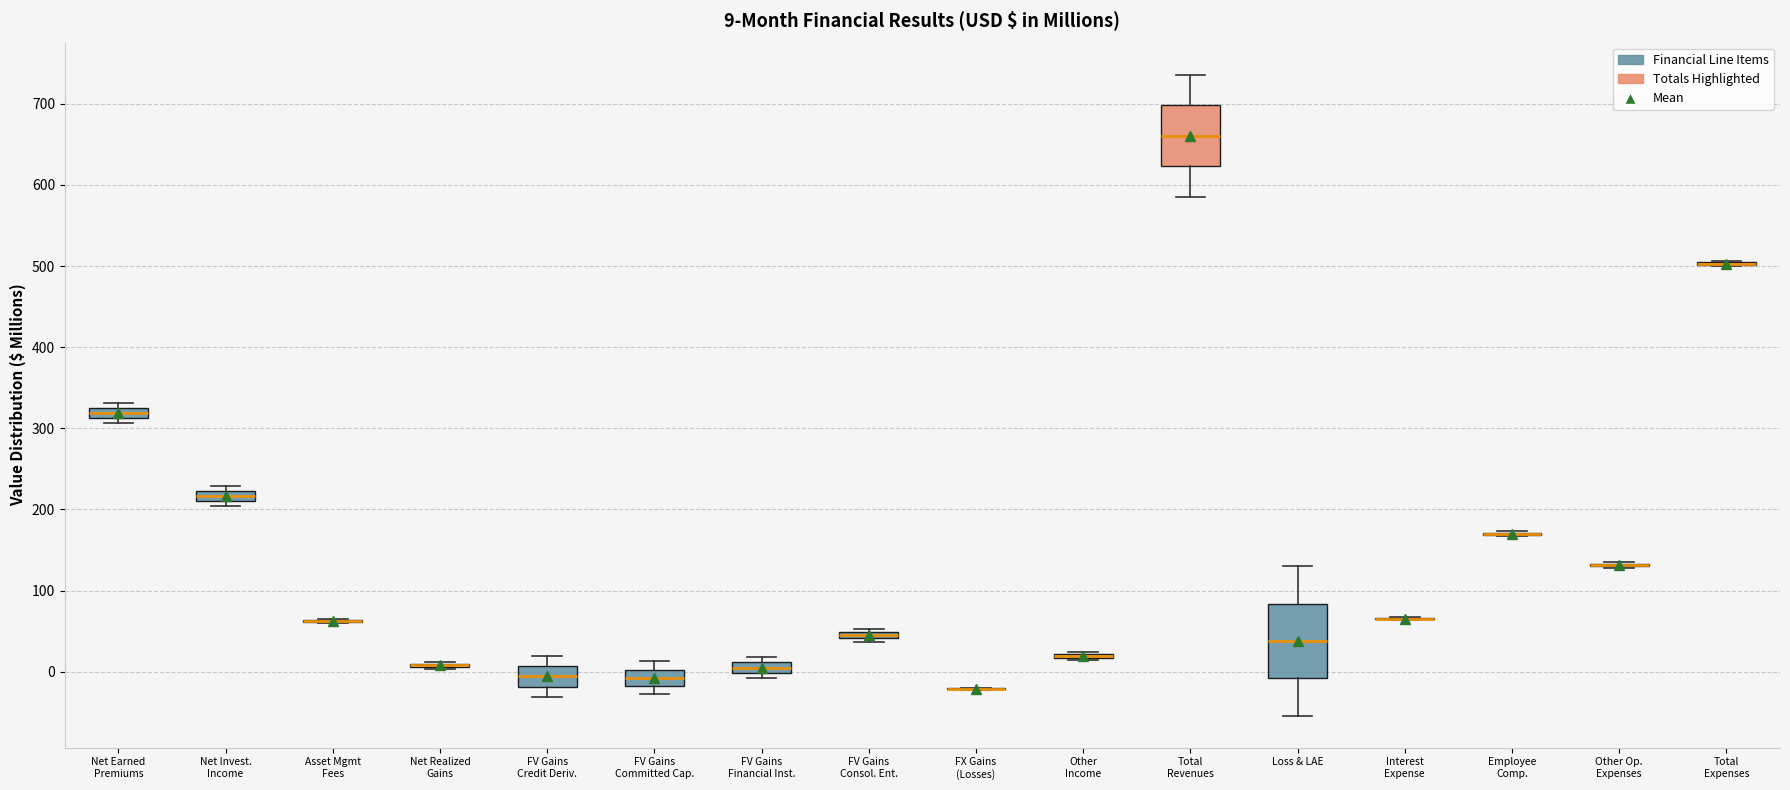

Which box is the tallest, from its lower edge to its upper edge?

Loss & LAE